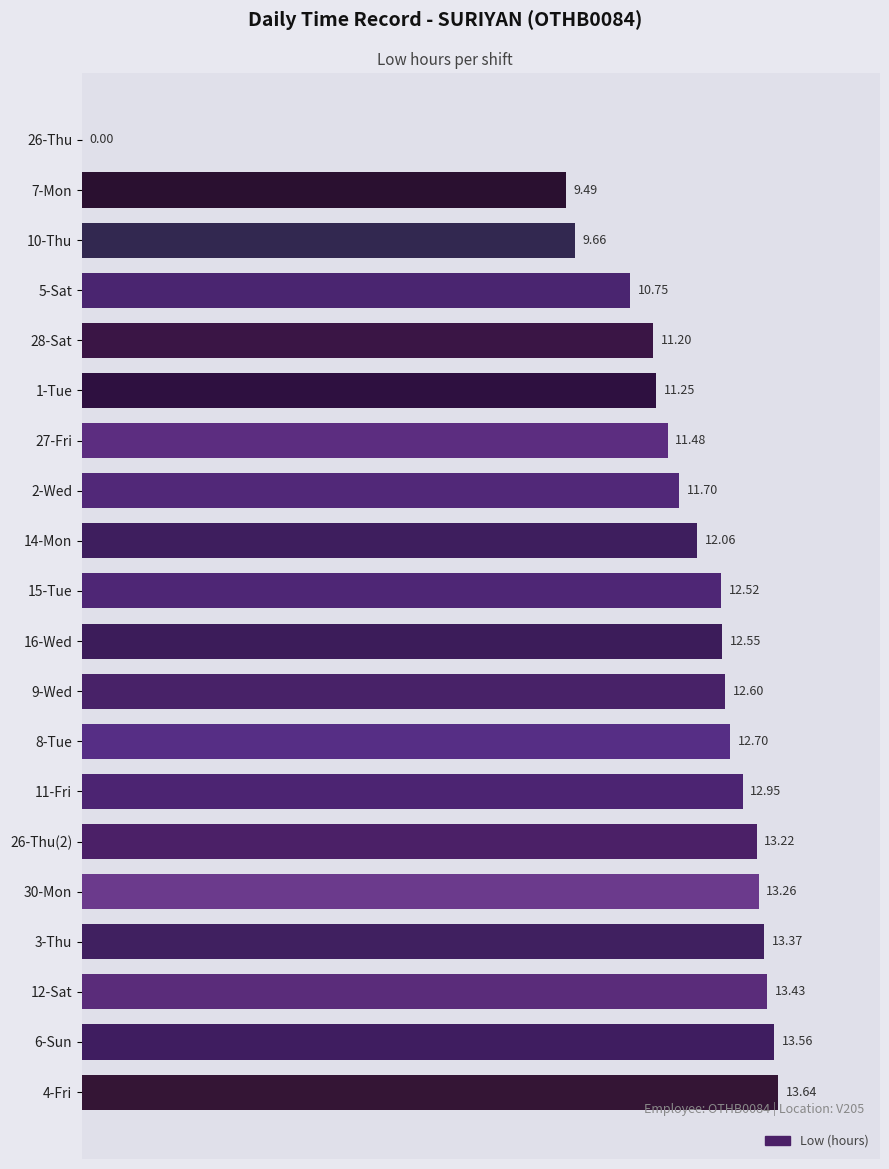

What is the sum of the values at 26-Thu(2) and 26-Thu?

13.2